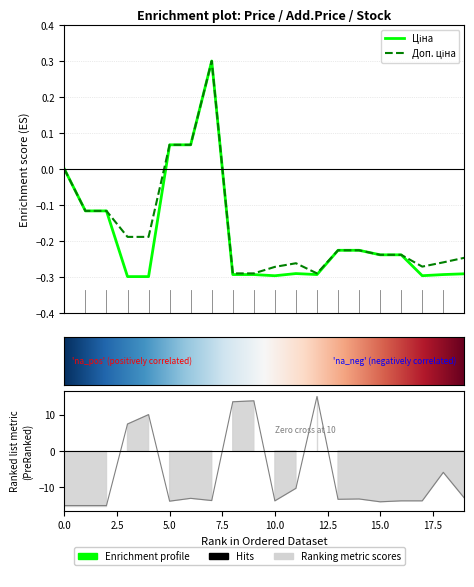

Is it true that Доп. ціна equals -0.1 at 10.0?

False